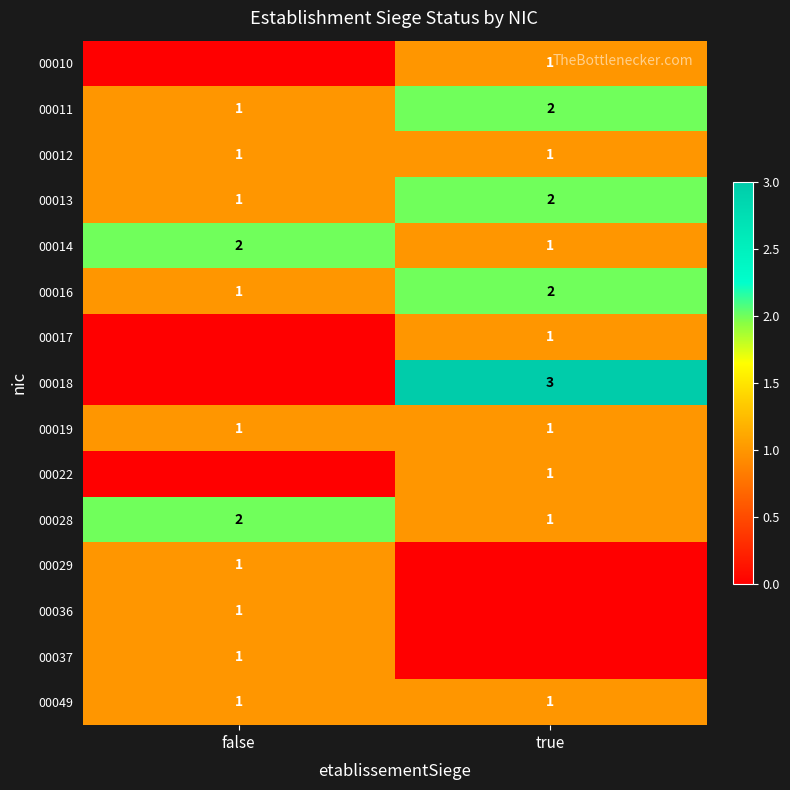

The value of 00029 at false is 1. True or false?

True